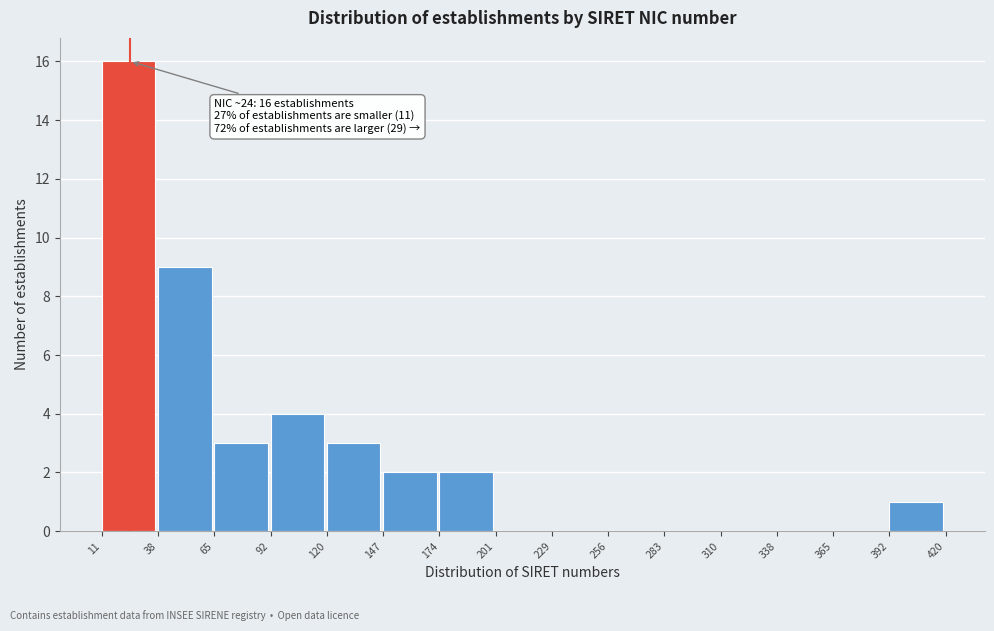

Over which range of the x-axis is the bar tallest?

11 to 38